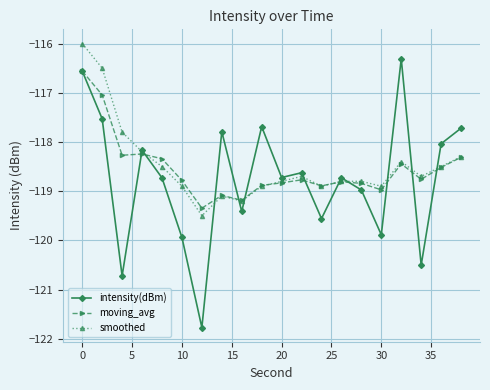

Which series has the largest total across all categories?

smoothed